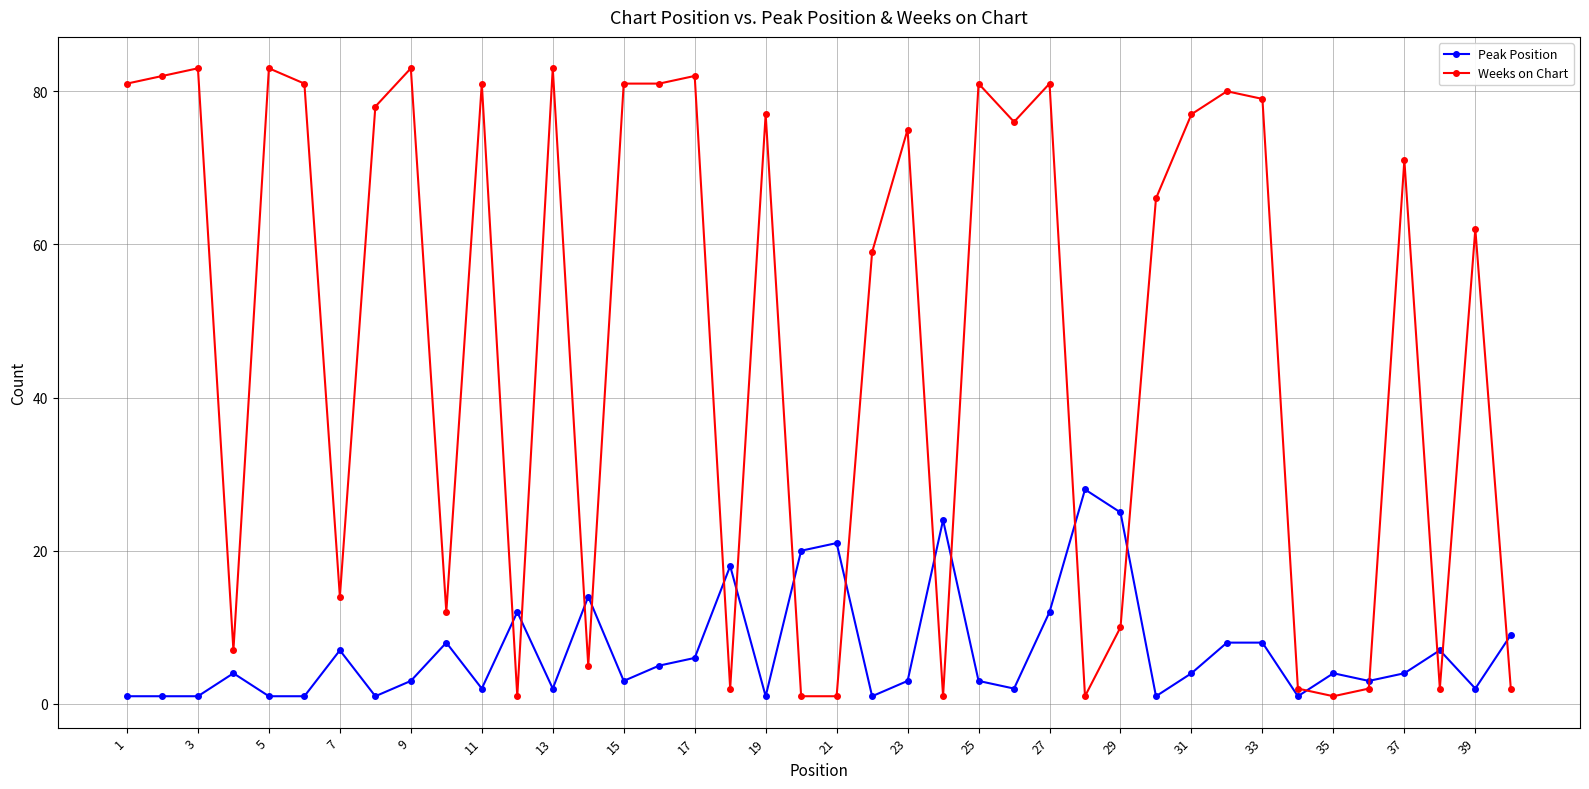

True or false: Weeks on Chart has more than 2 interior local peaks.

True